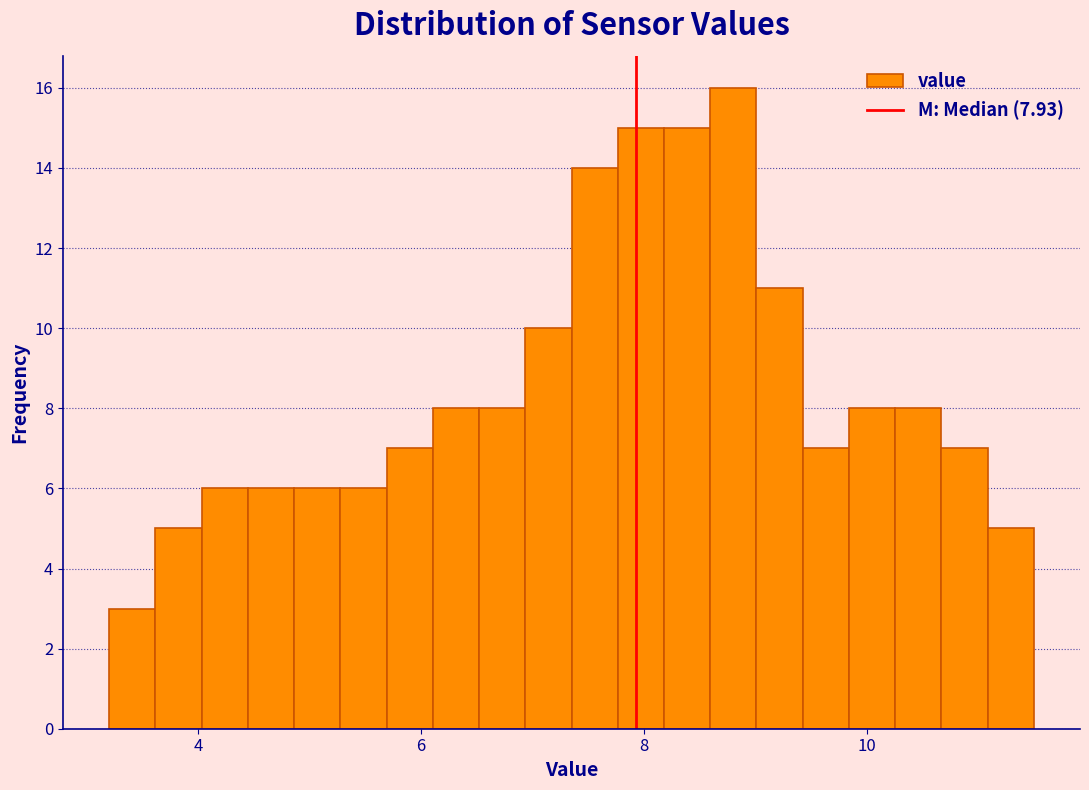

Read against the x-axis, roughly where is the centre of the tallest bar?

8.8